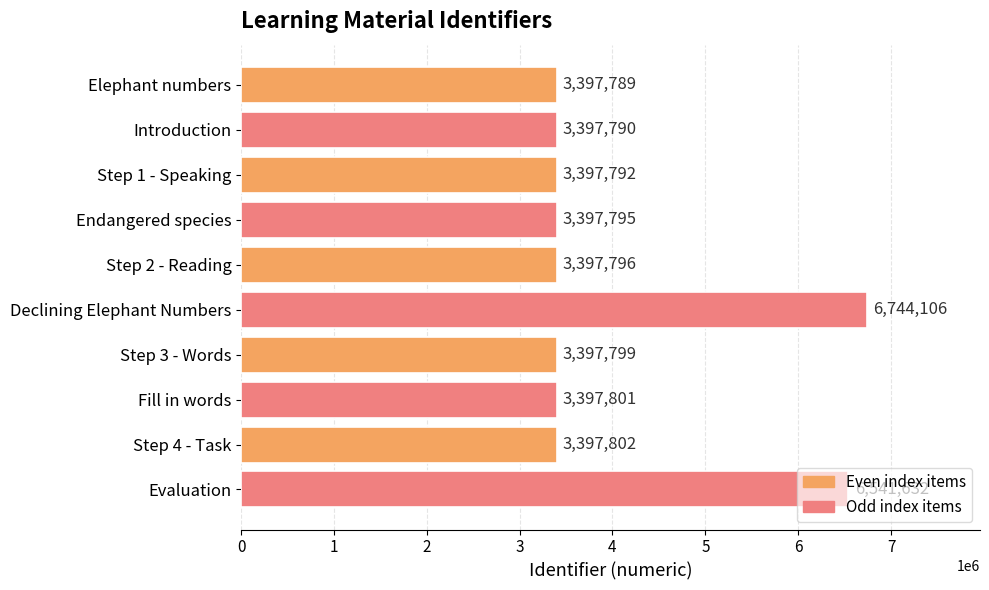

What is the difference between the values at Step 1 - Speaking and Declining Elephant Numbers?

3346314